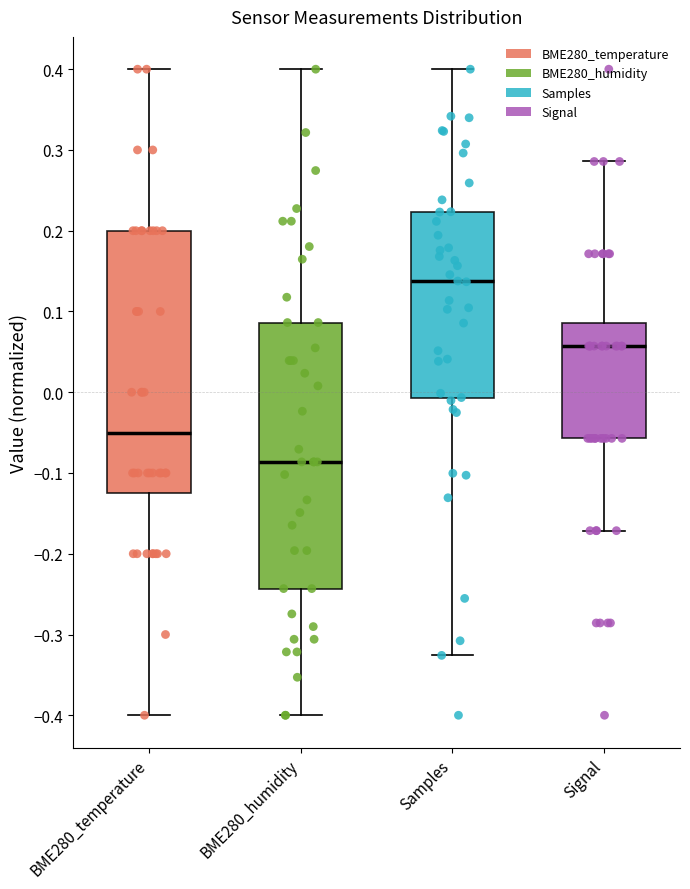

Where does the lower whisker of the box for Samples end on the y-axis? The values are not printed on the chart, so give them approximately, as read against the axis.

-0.33